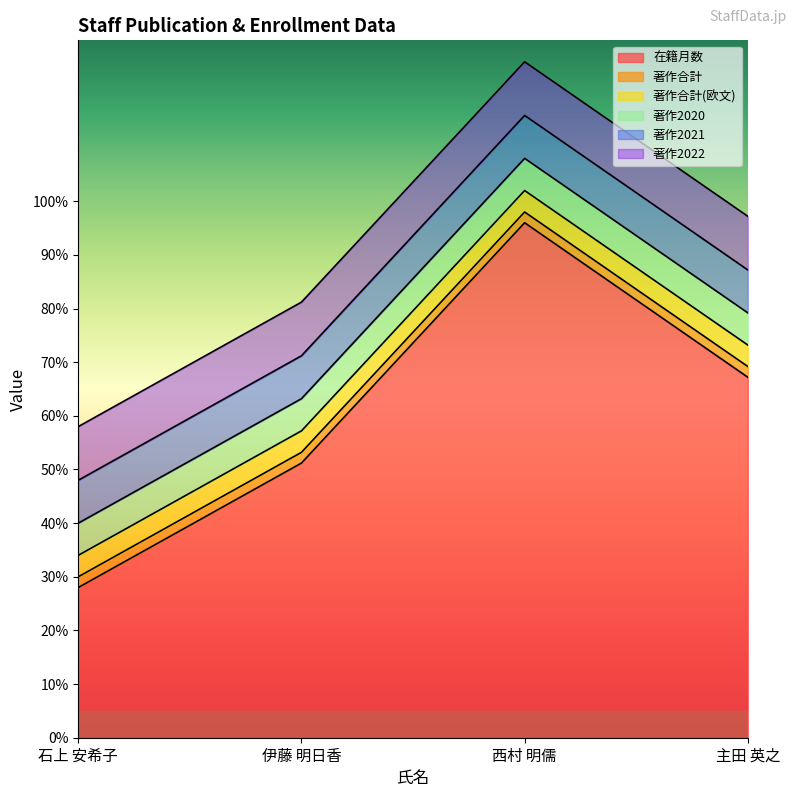

What position from the right is 主田 英之?

1